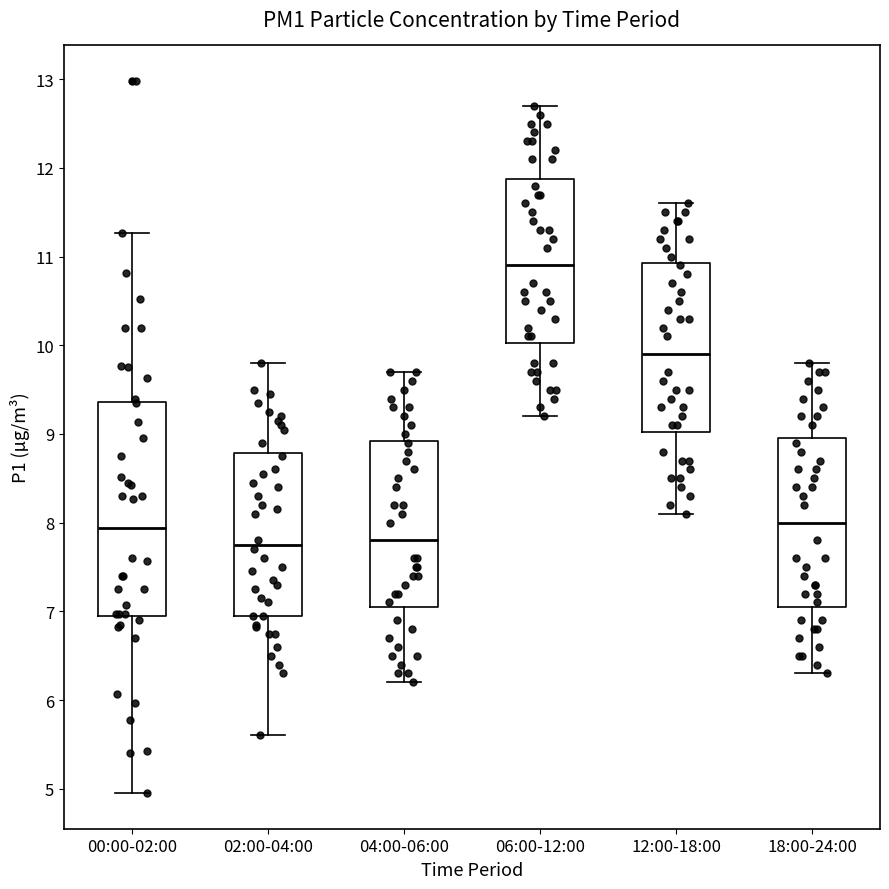

Where is the upper edge of the box for 04:00-06:00 on the y-axis? The values are not printed on the chart, so give them approximately, as read against the axis.

8.9